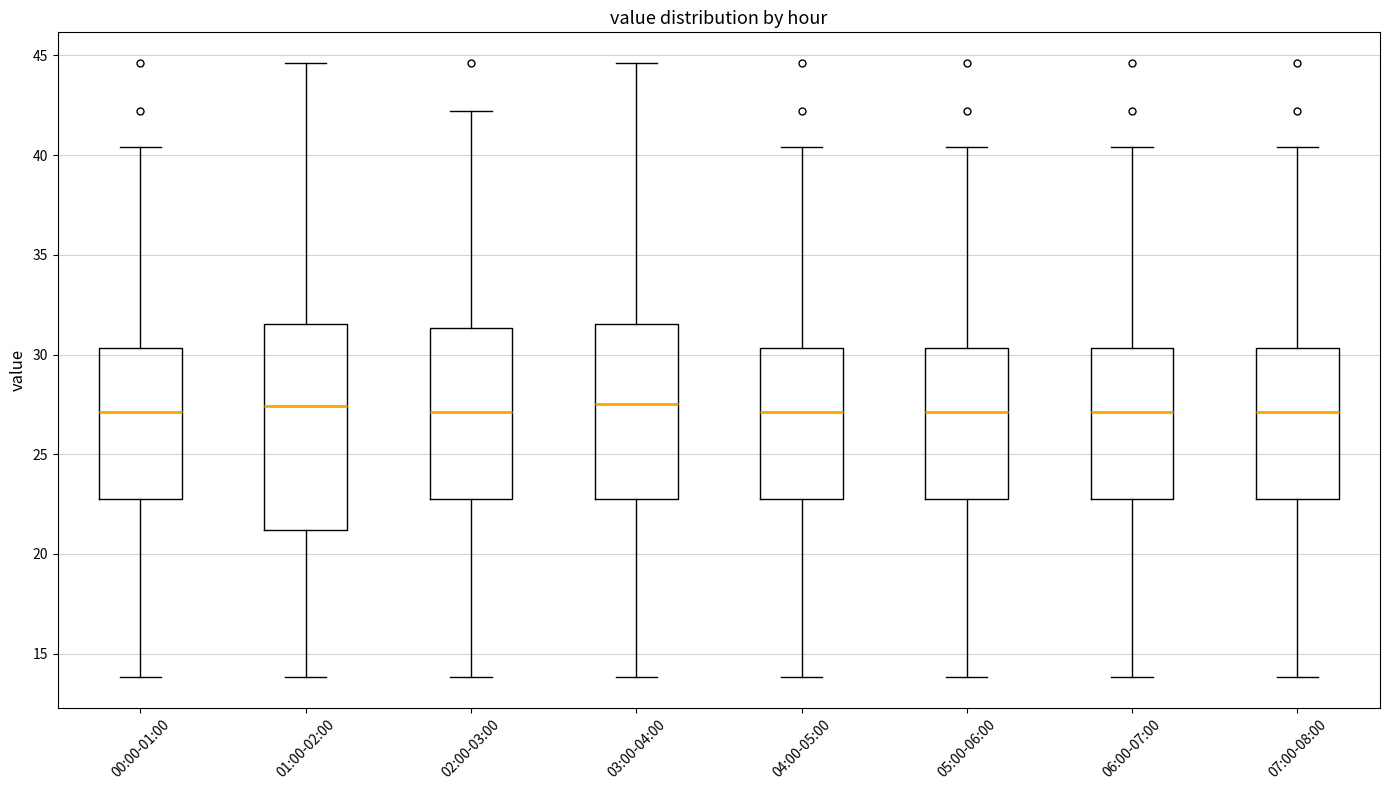

Where does the lower whisker of the box for 04:00-05:00 end on the y-axis? The values are not printed on the chart, so give them approximately, as read against the axis.

14.0